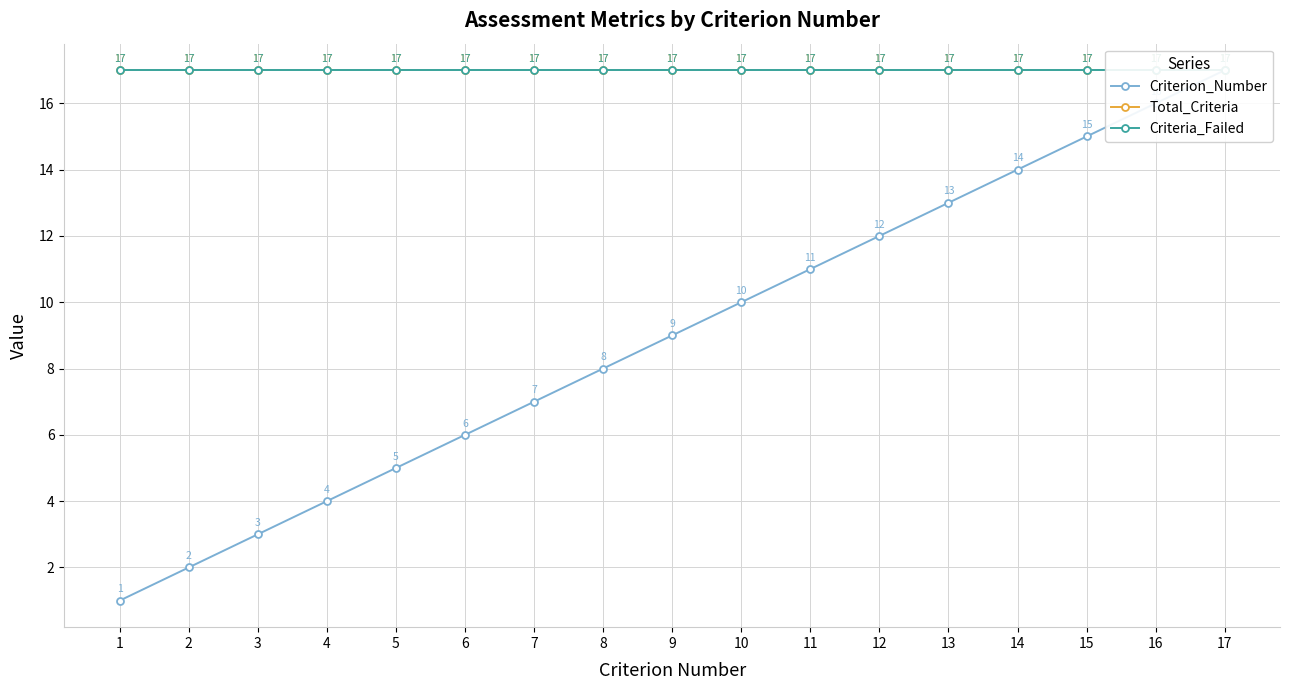

Which series has the widest spread of values?

Criterion_Number